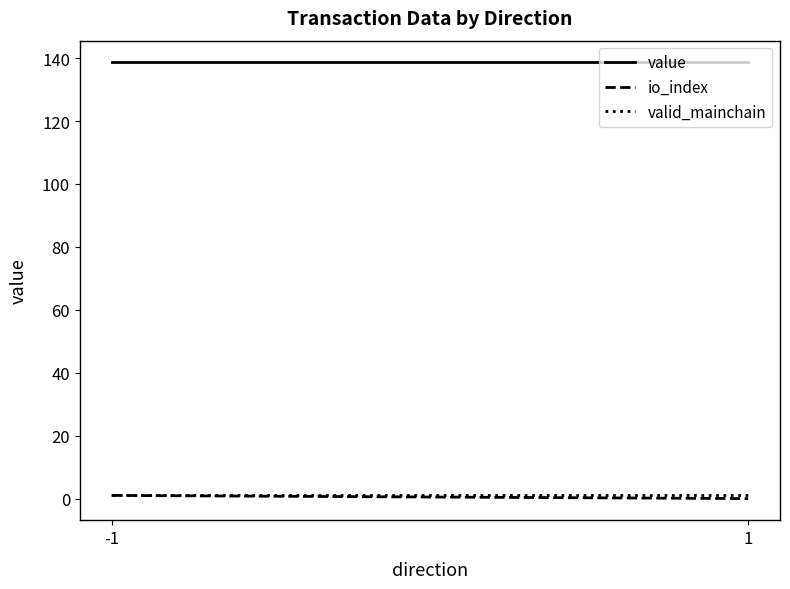

Which series has the largest range (max minus min)?

io_index